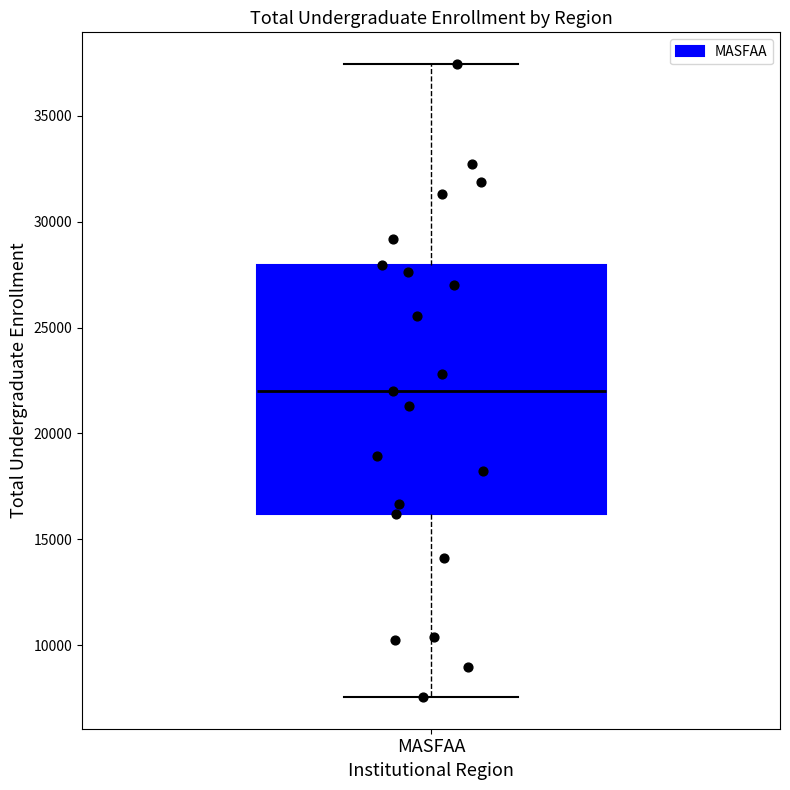

Transcribe this box plot: give where the median line is, the range the box spans, and where the two whiskers end, as read against the y-axis. The values are not printed on the chart, so give them approximately, as read against the axis.

median 22000, box 16000 to 28000, whiskers 7500 to 37500